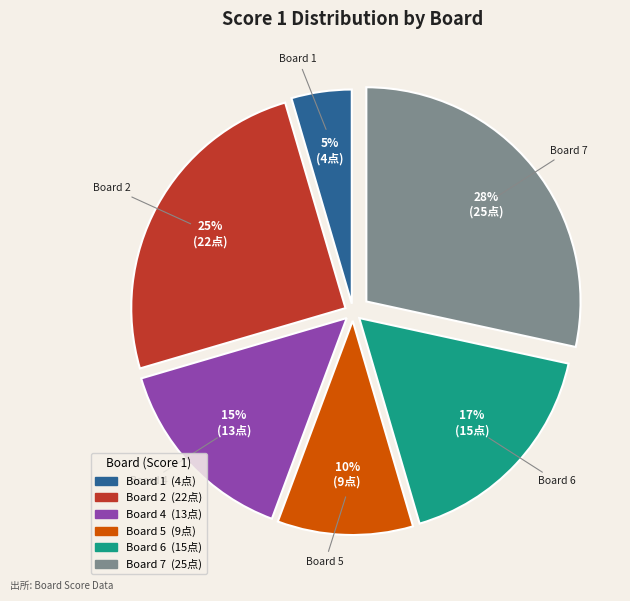

Does any single category account for the majority?

No